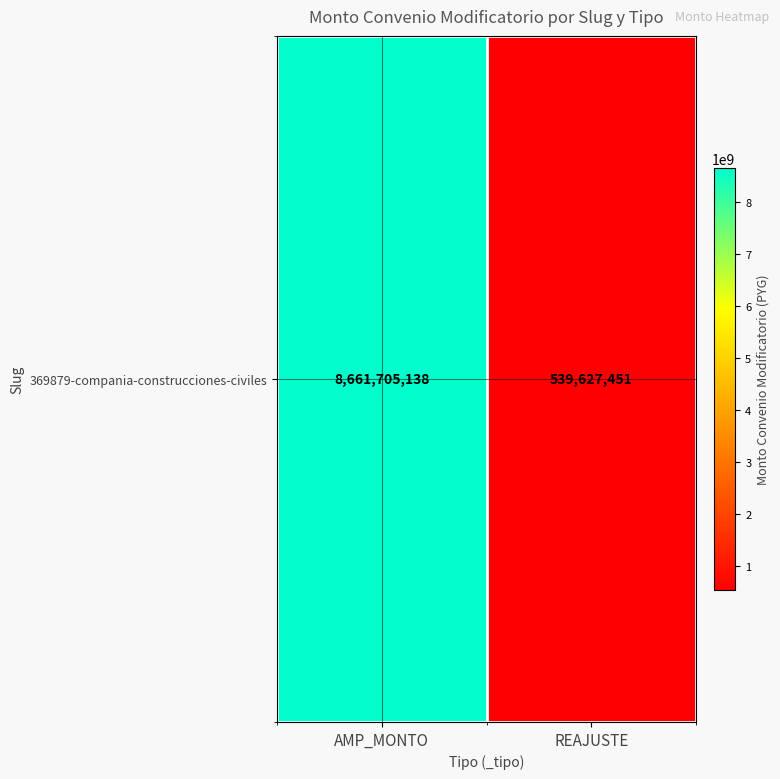

Rank the categories by value from lowest to highest.

REAJUSTE, AMP_MONTO